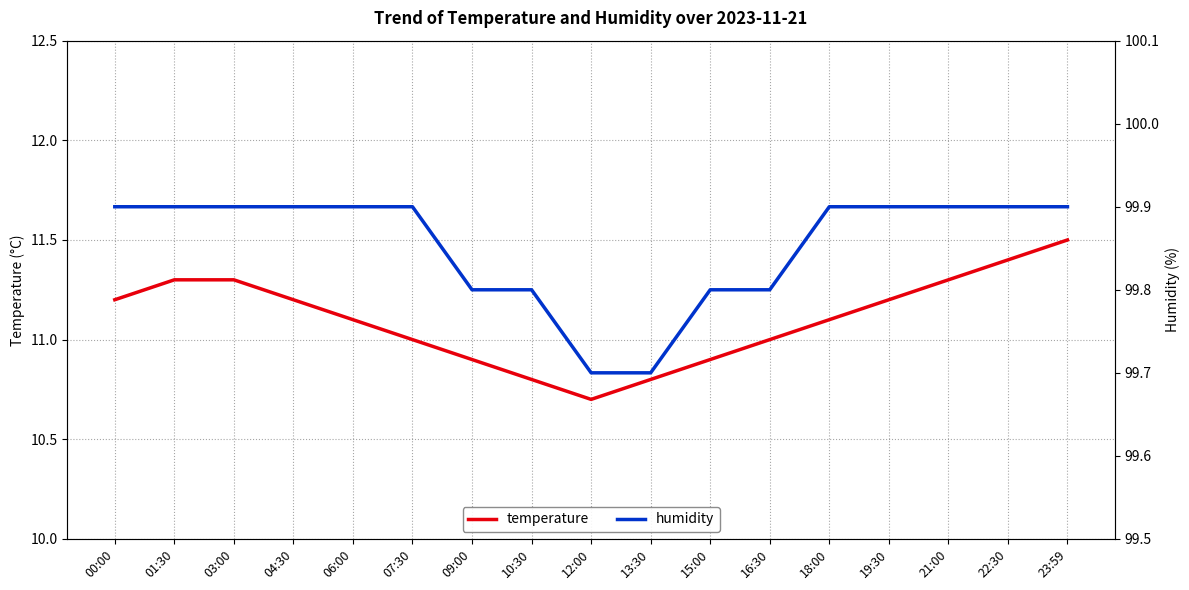

True or false: temperature has more than 1 interior local peaks.

False